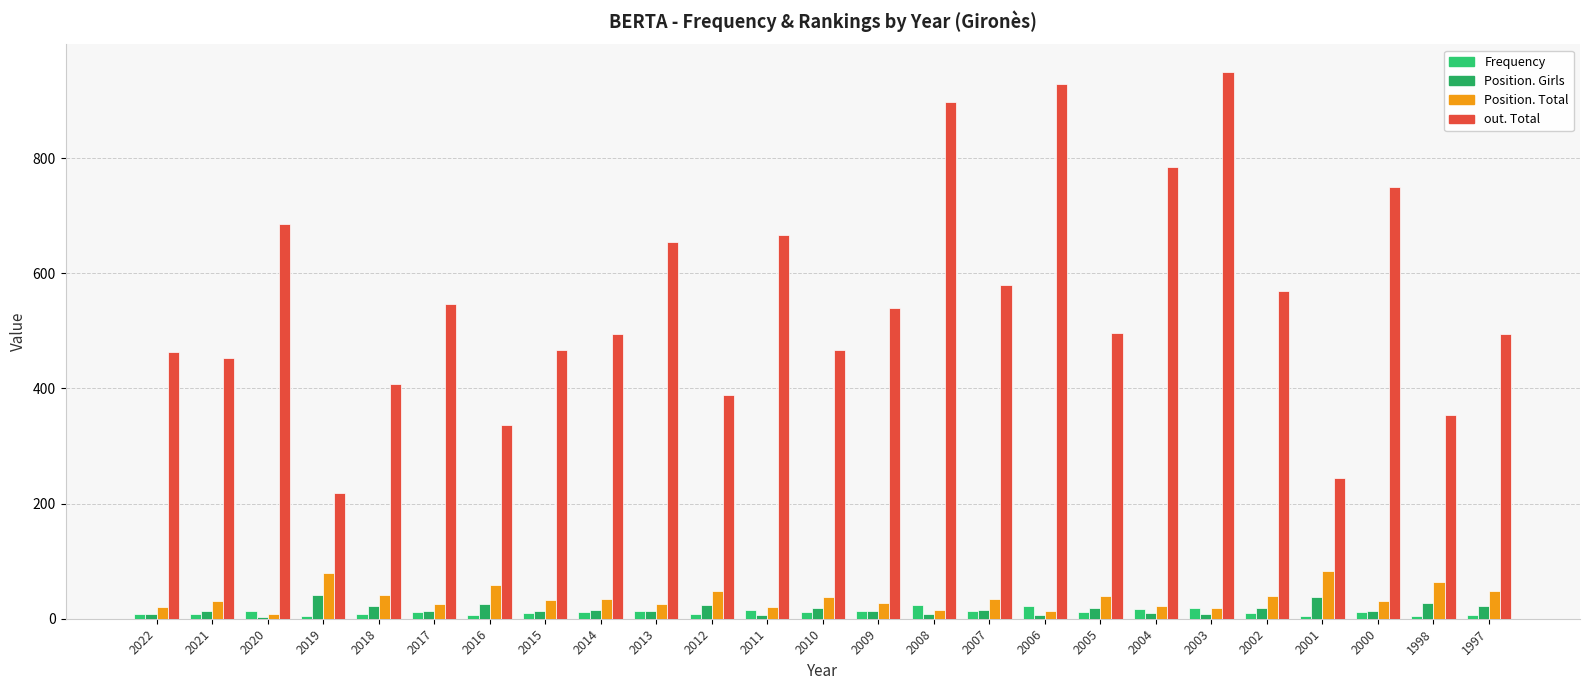

True or false: out. Total has a value of 494 at 2014.

True